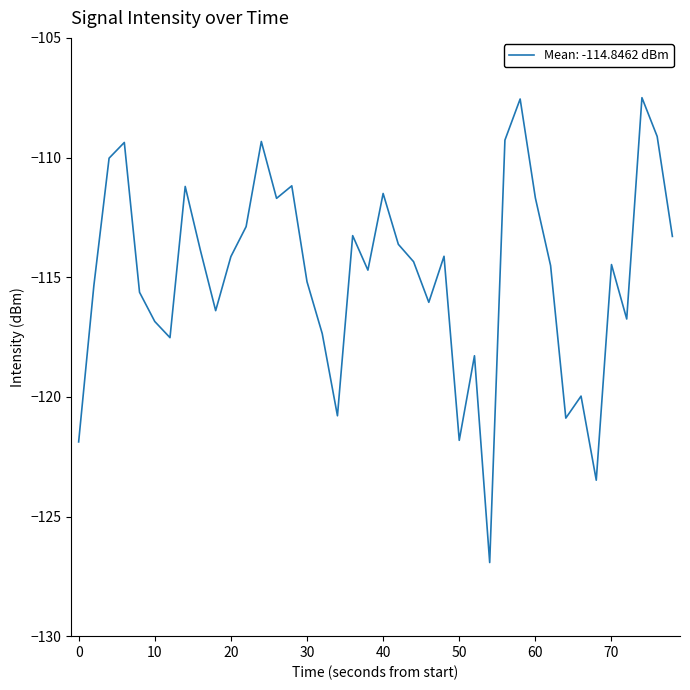

Does the chart have visible grid lines?

No